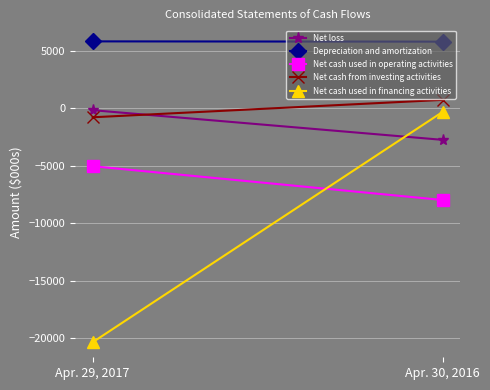

What is the sum of the Net cash used in financing activities values at Apr. 29, 2017 and Apr. 30, 2016?

-20664